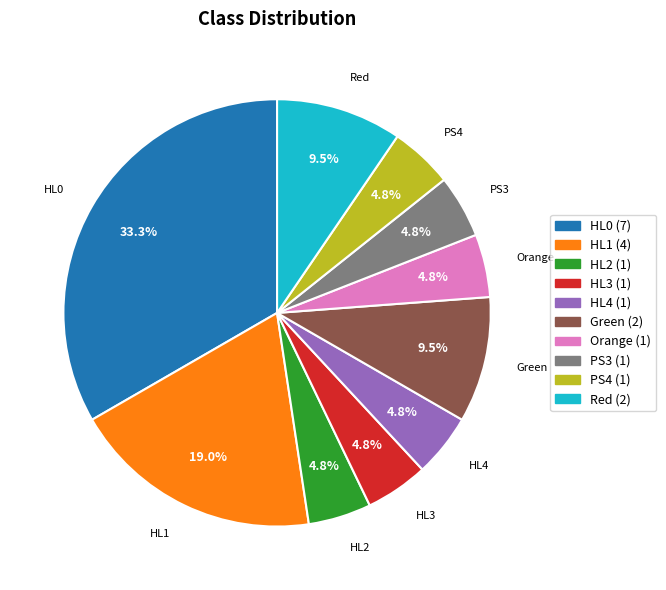

Which has a higher value, PS4 (1) or Red (2)?

Red (2)